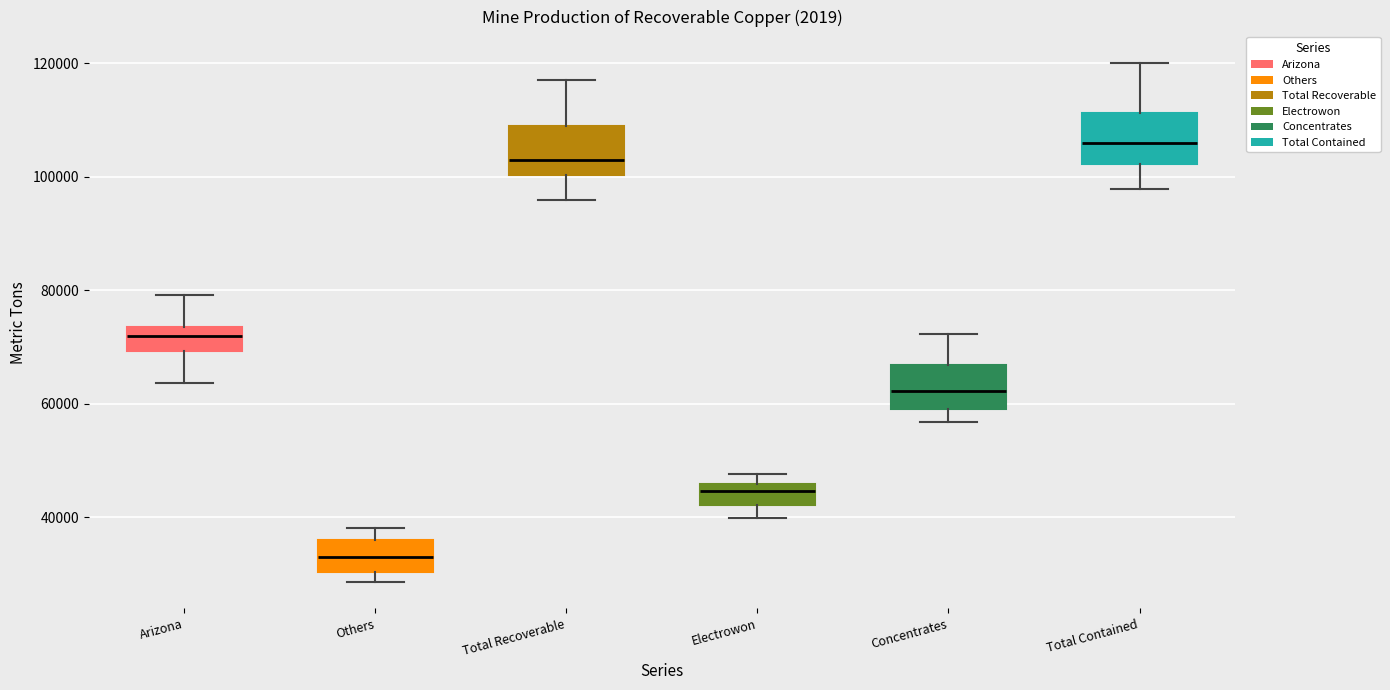

Reading left to right, transcribe this box plot: for each box, give where its median line is, the range the box spans, and where its two whiskers end, as read against the y-axis. The values are not printed on the chart, so give them approximately, as read against the axis.

Arizona: median 72000, box 70000 to 74000, whiskers 64000 to 80000
Others: median 32000, box 30000 to 36000, whiskers 28000 to 38000
Total Recoverable: median 104000, box 100000 to 110000, whiskers 96000 to 118000
Electrowon: median 44000, box 42000 to 46000, whiskers 40000 to 48000
Concentrates: median 62000, box 60000 to 66000, whiskers 56000 to 72000
Total Contained: median 106000, box 102000 to 112000, whiskers 98000 to 120000